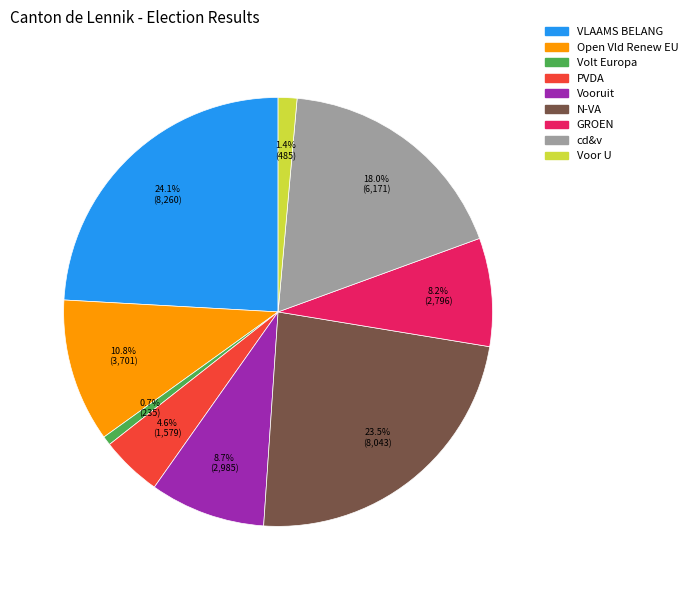

What is the largest slice in the pie chart?

VLAAMS BELANG